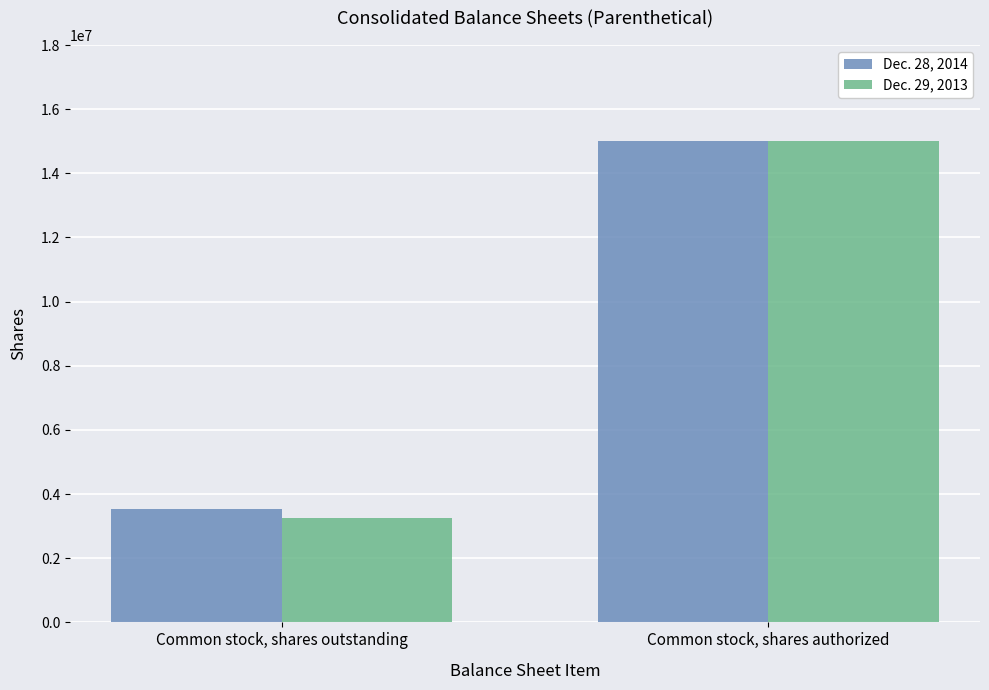

Are the bars horizontal?

No